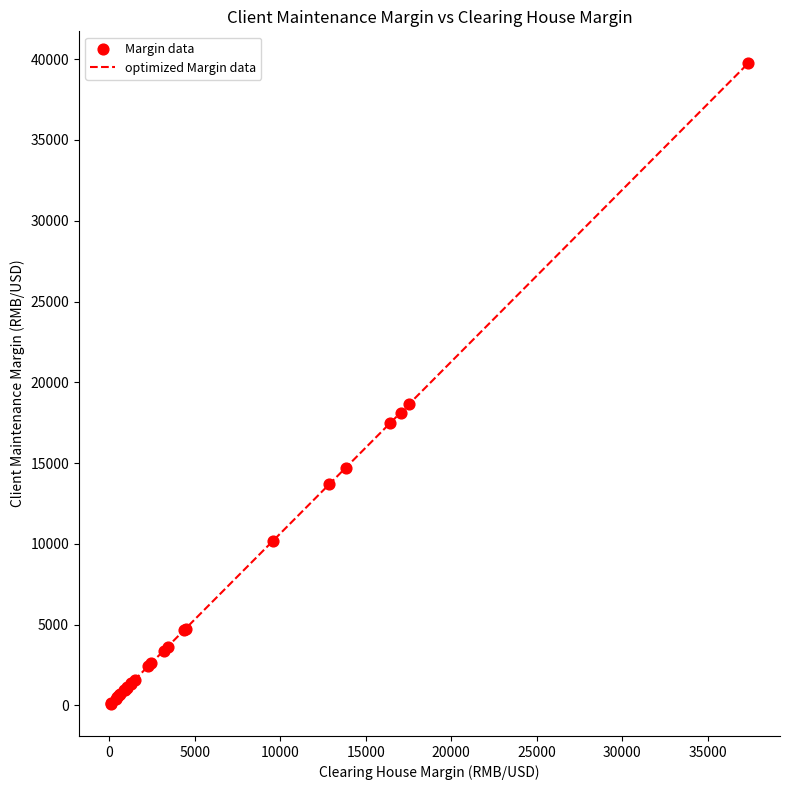

What is the difference between the maximum and minimum values?

39648